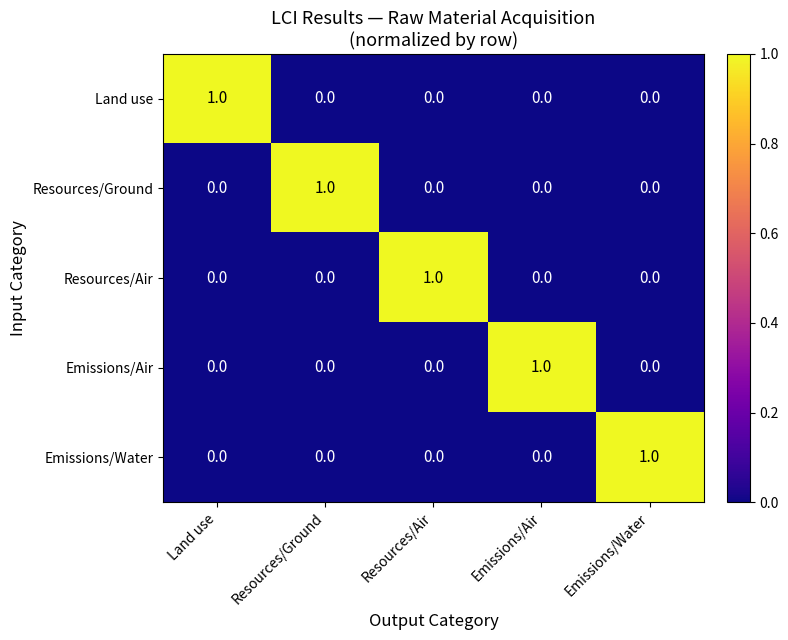

Is the value of Resources/Air at Land use greater than the value of Land use at Land use?

No